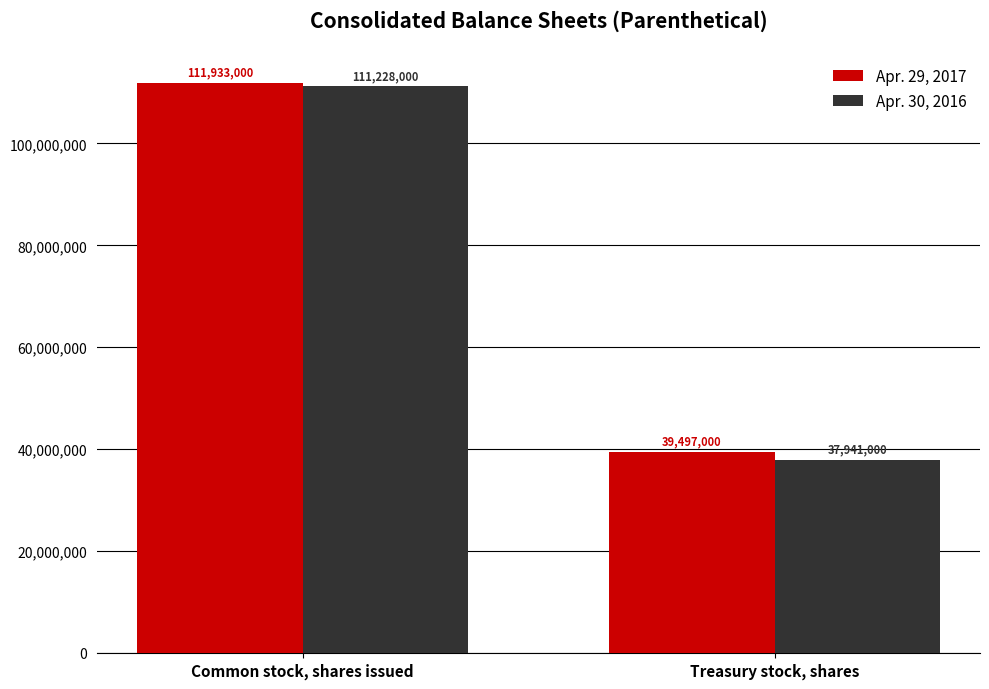

True or false: Apr. 29, 2017 has a value of 39497000 at Treasury stock, shares.

True